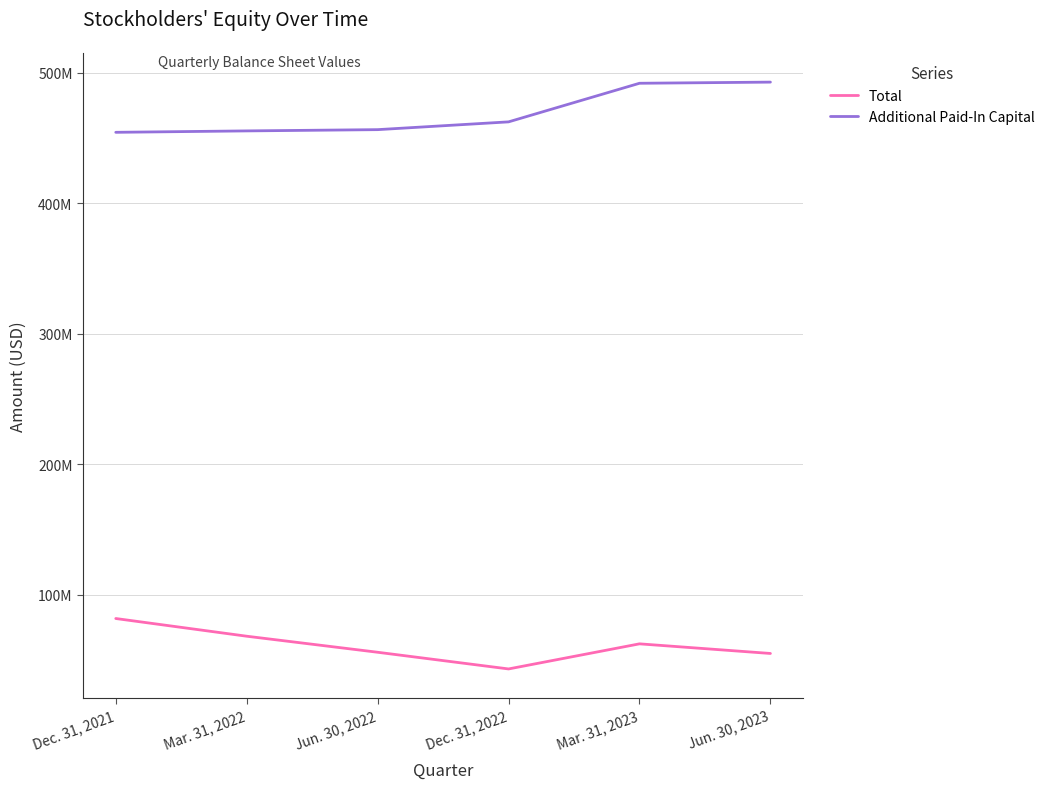

At which label does Total first exceed 62181446?

Dec. 31, 2021